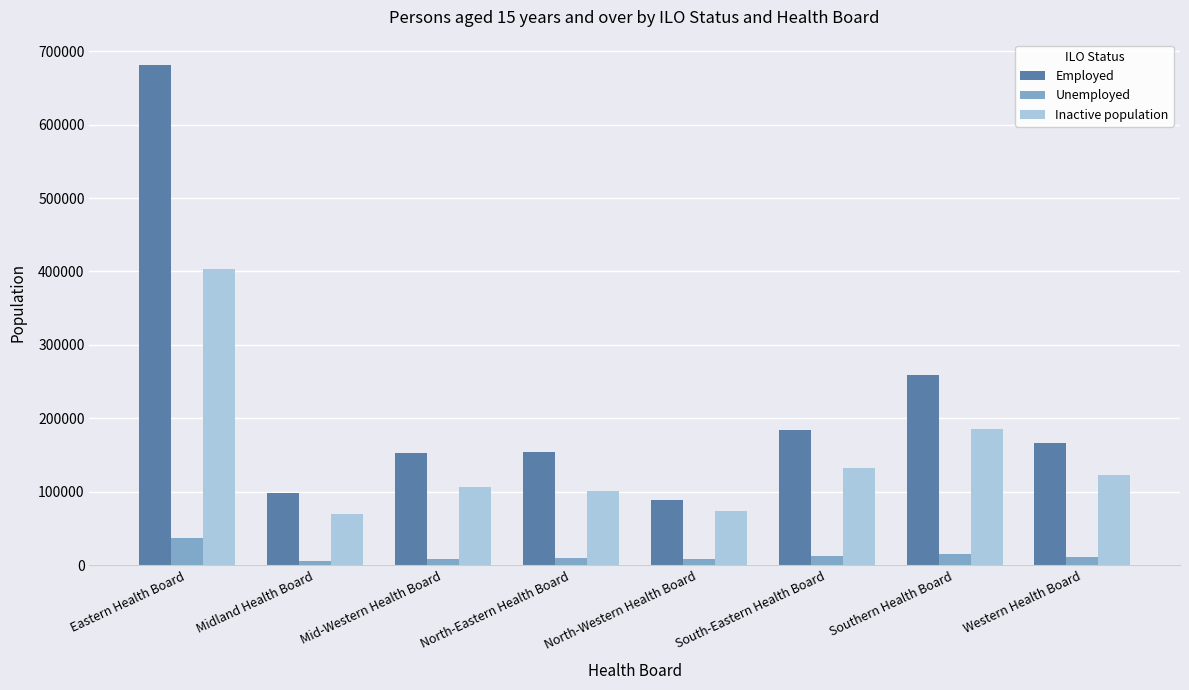

Which series has the largest total across all categories?

Employed